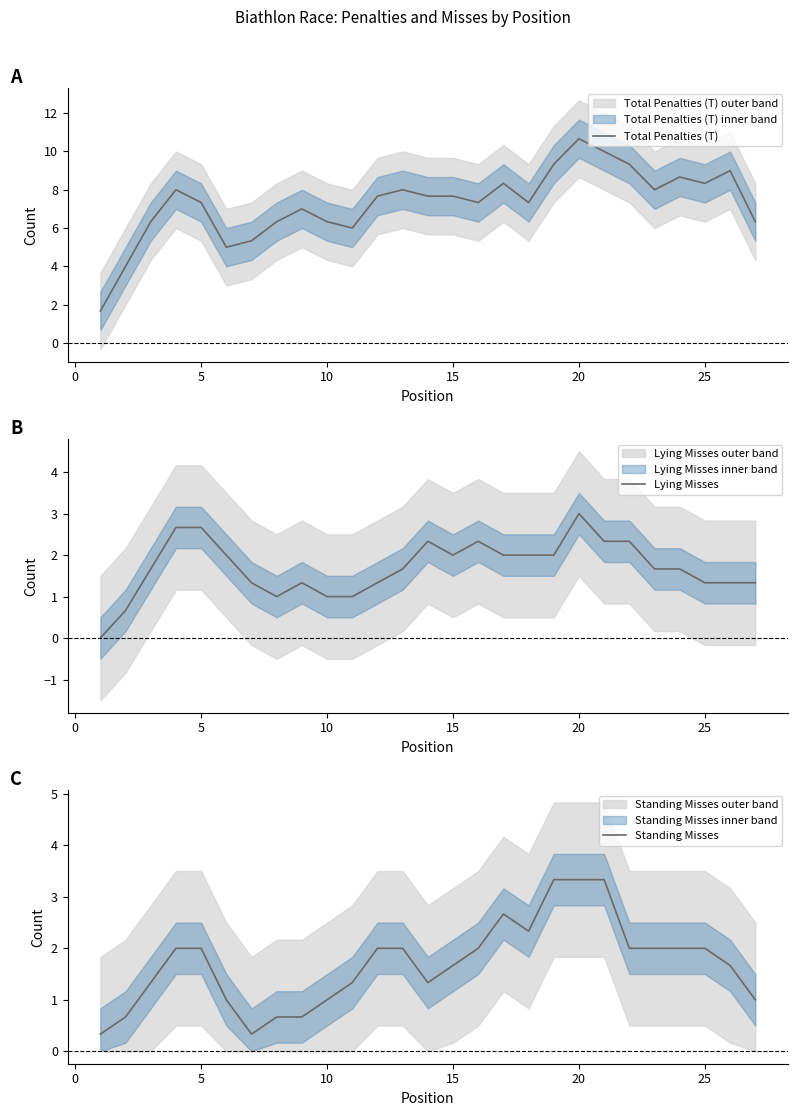

After their last crossing, which series has the higher values: Lying Misses or Standing Misses?

Lying Misses